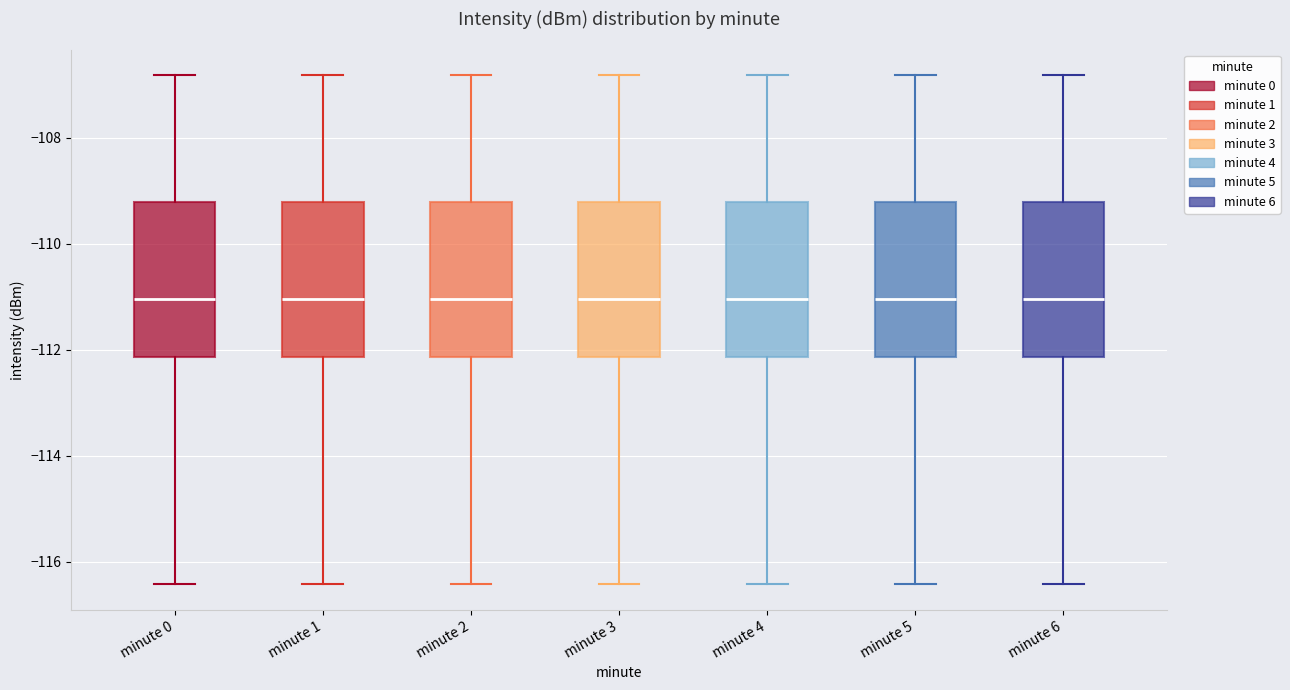

Where does the upper whisker of the box for minute 4 end on the y-axis? The values are not printed on the chart, so give them approximately, as read against the axis.

-106.8